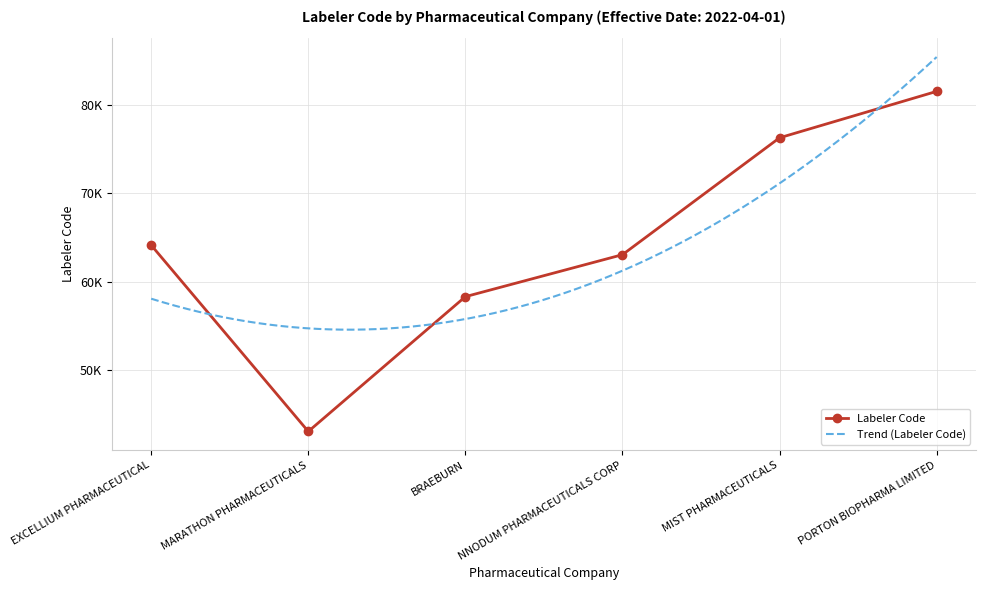

What is the label of the 3rd point from the left?

BRAEBURN